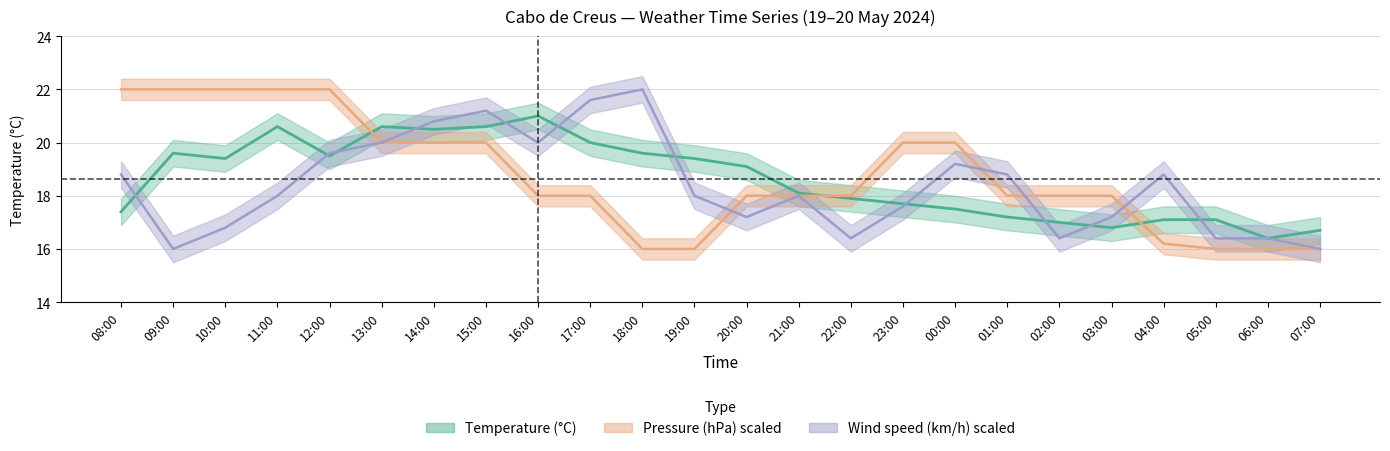

Where does the Wind series first go above 18?

08:00